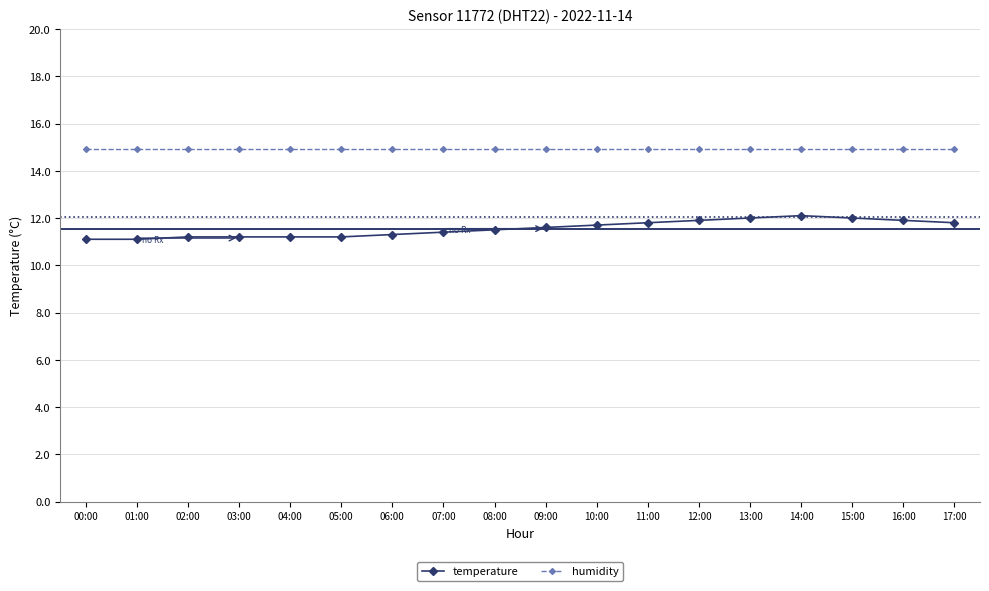

What is the difference between the highest and lowest values at 08:00?

3.4